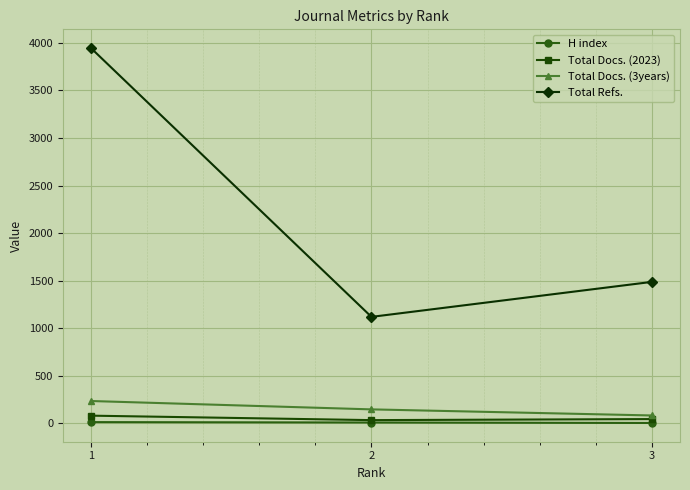

At which category does the chart reach its peak across all series?

1